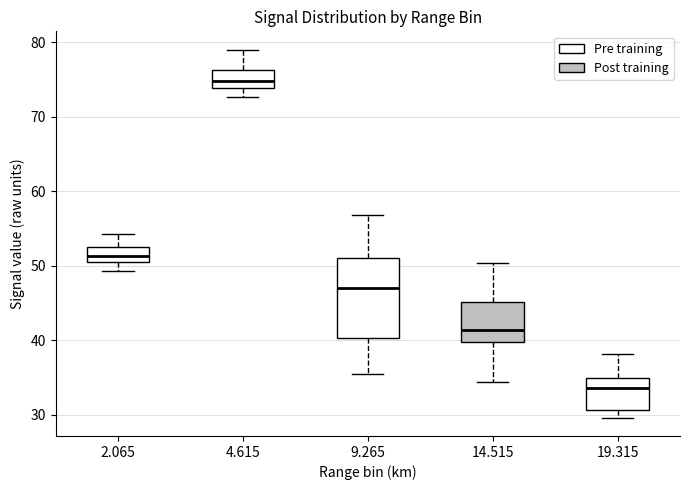

Reading left to right, transcribe this box plot: for each box, give where its median line is, the range the box spans, and where its two whiskers end, as read against the y-axis. The values are not printed on the chart, so give them approximately, as read against the axis.

2.065: median 51 (inside the box), box 51 to 53, whiskers 49 to 54
4.615: median 75, box 74 to 76, whiskers 73 to 79
9.265: median 47, box 40 to 51, whiskers 36 to 57
14.515: median 41, box 40 to 45, whiskers 34 to 50
19.315: median 34, box 31 to 35, whiskers 30 to 38